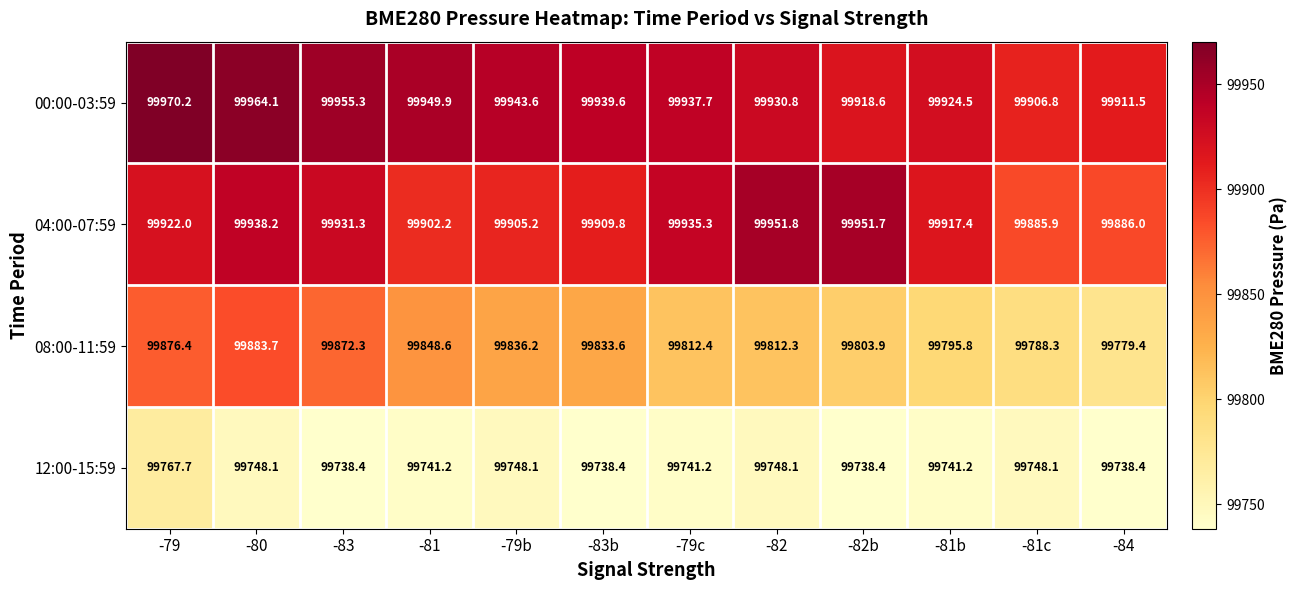

At which label is 08:00-11:59 closest to 99831?

-83b